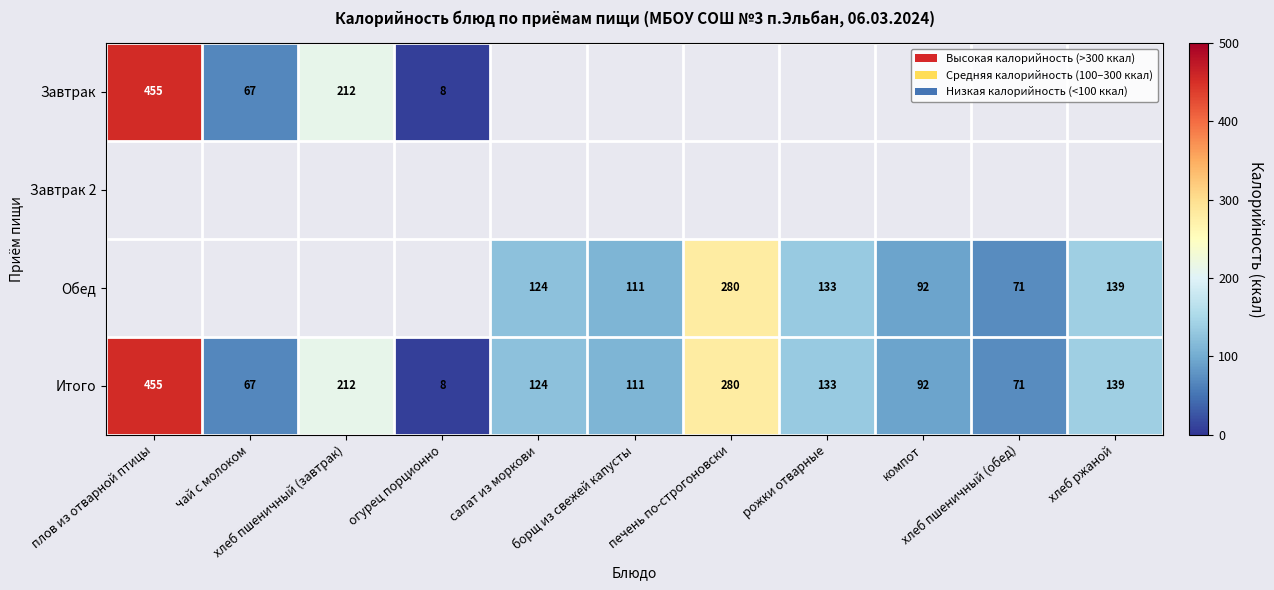

What is the difference between the second highest and minimum values in the Итого series?

272